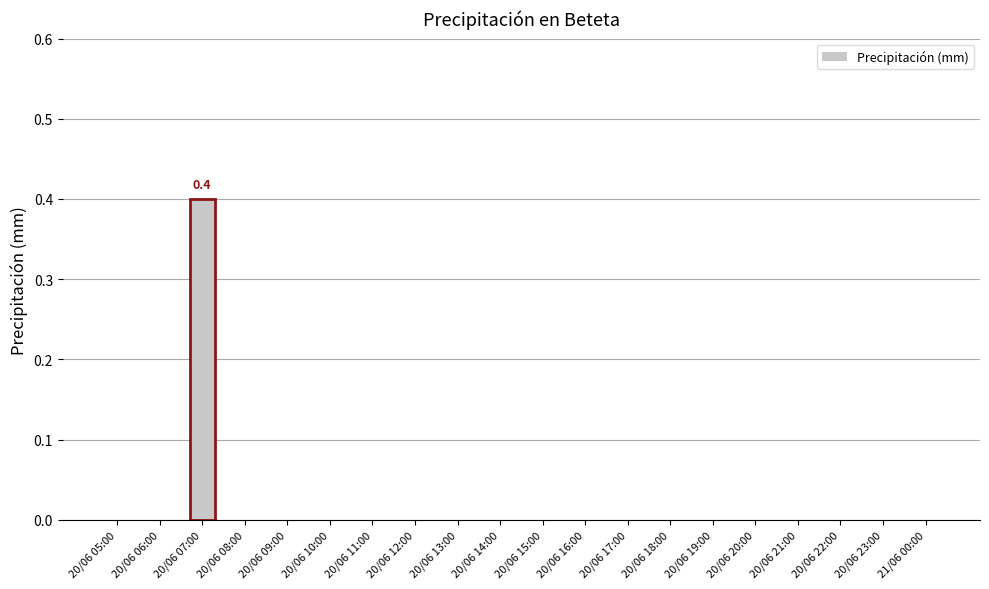

True or false: the data shows 0.0 at 20/06 21:00.

True